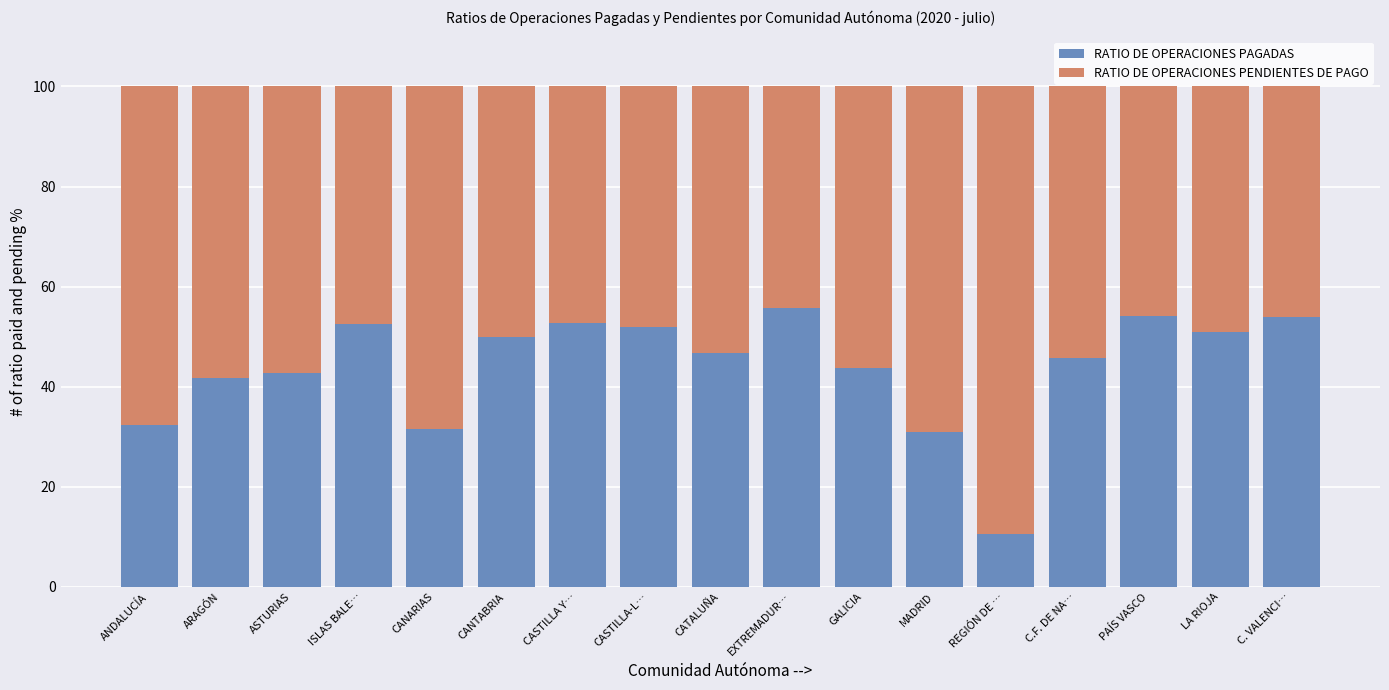

Read the RATIO DE OPERACIONES PAGADAS value at C. VALENCI….

54.0